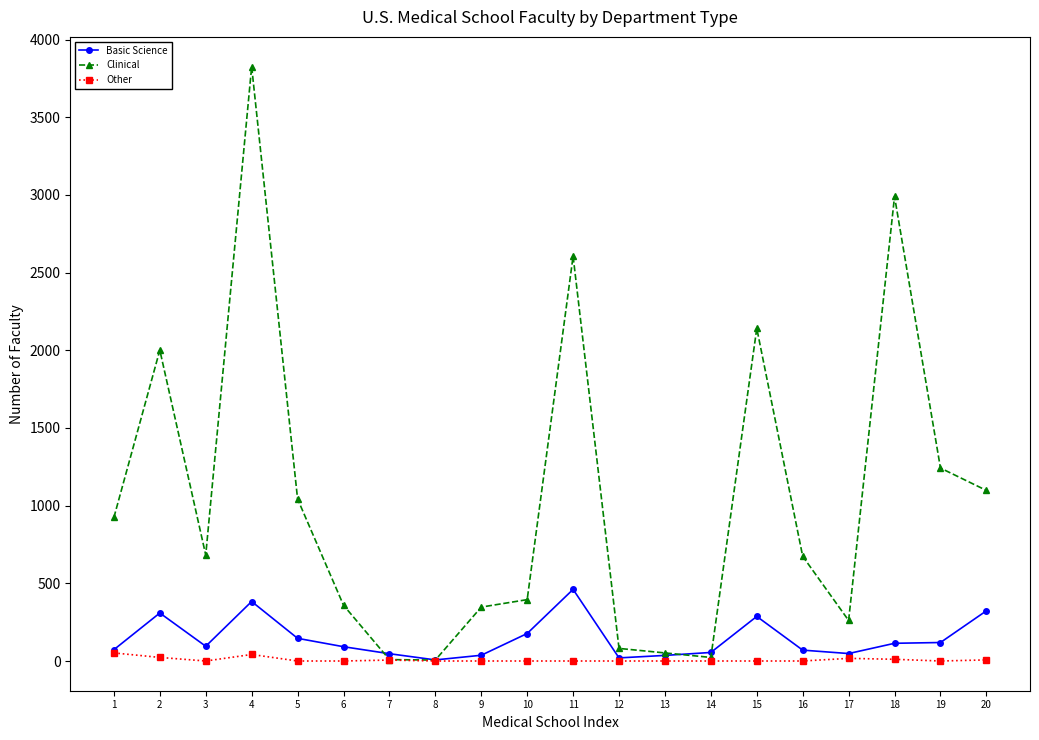

Read the Basic Science value at 10.

177